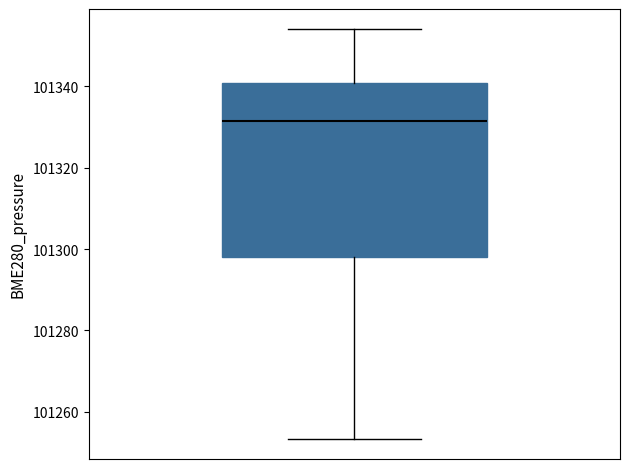

Read this box plot against the y-axis: the position of the median line, the range covered by the box, and the ends of both whiskers. The values are not printed on the chart, so give them approximately, as read against the axis.

median 101332, box 101298 to 101340, whiskers 101254 to 101354